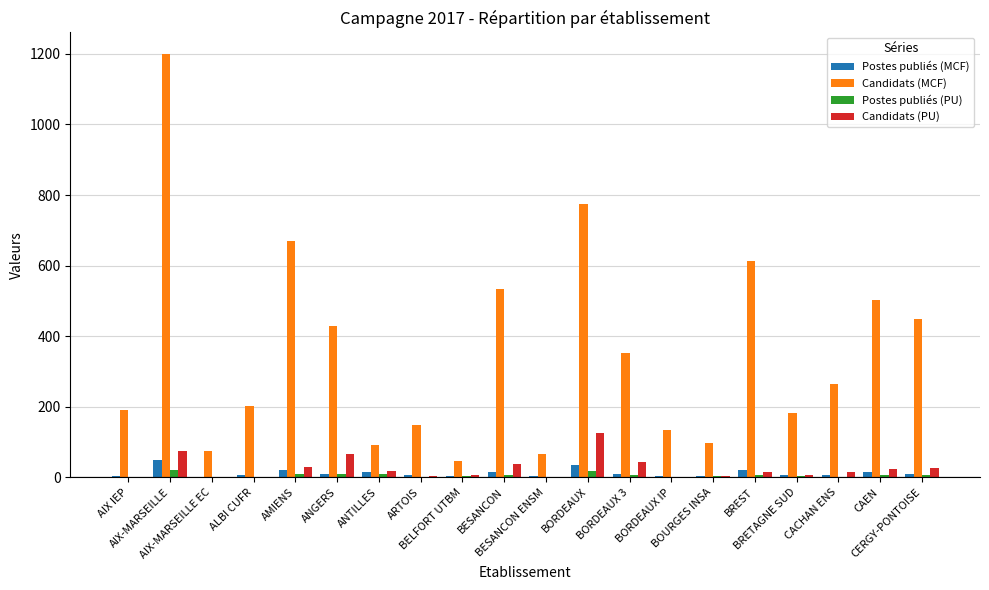

How many groups of bars are there?

20